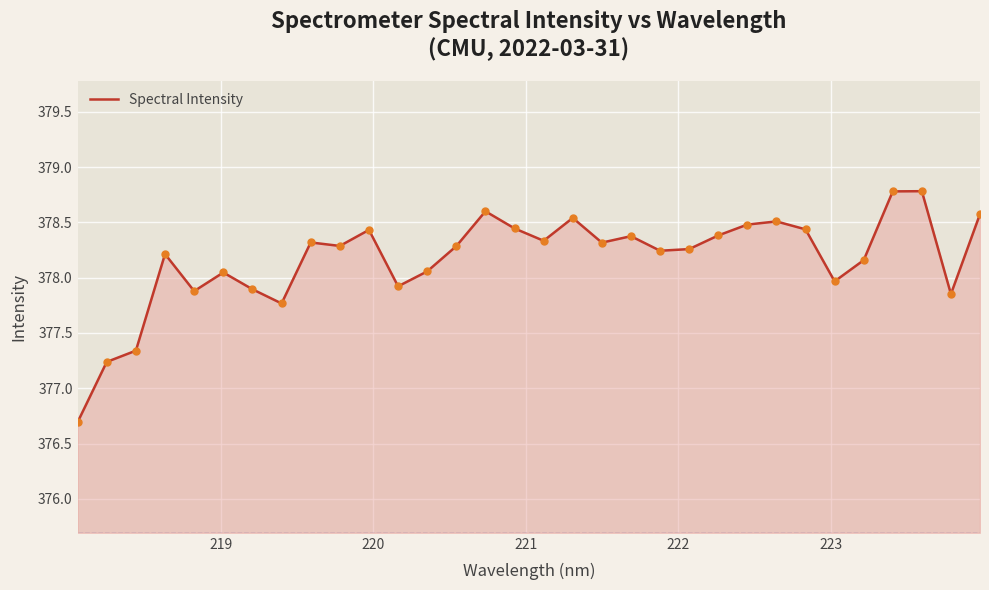

What is the difference between the maximum and minimum values?

2.1